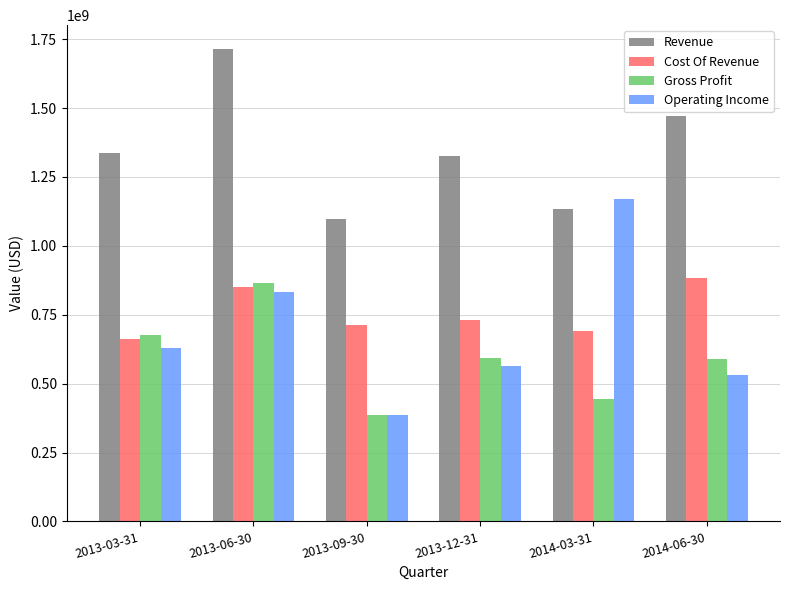

Which series has the largest range (max minus min)?

Operating Income